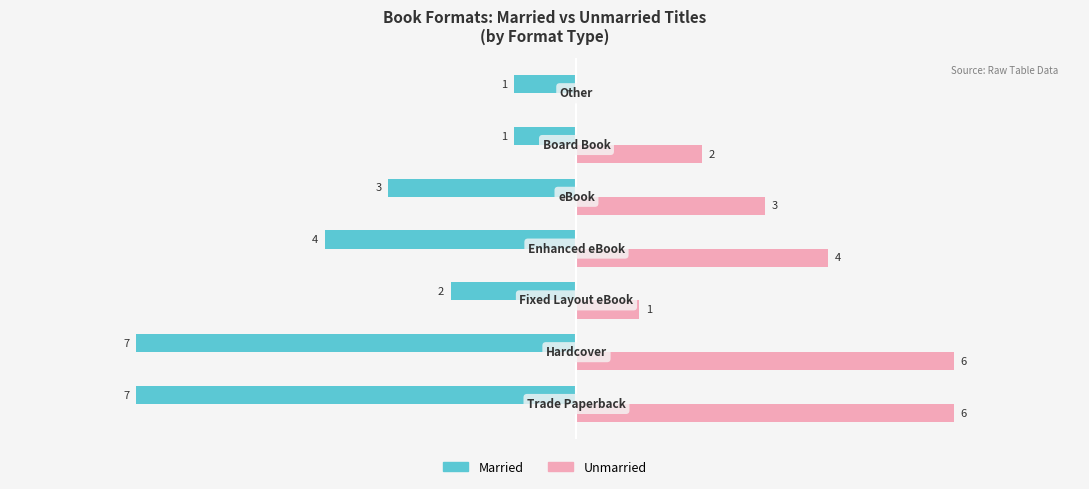

Which series has the largest total across all categories?

Unmarried